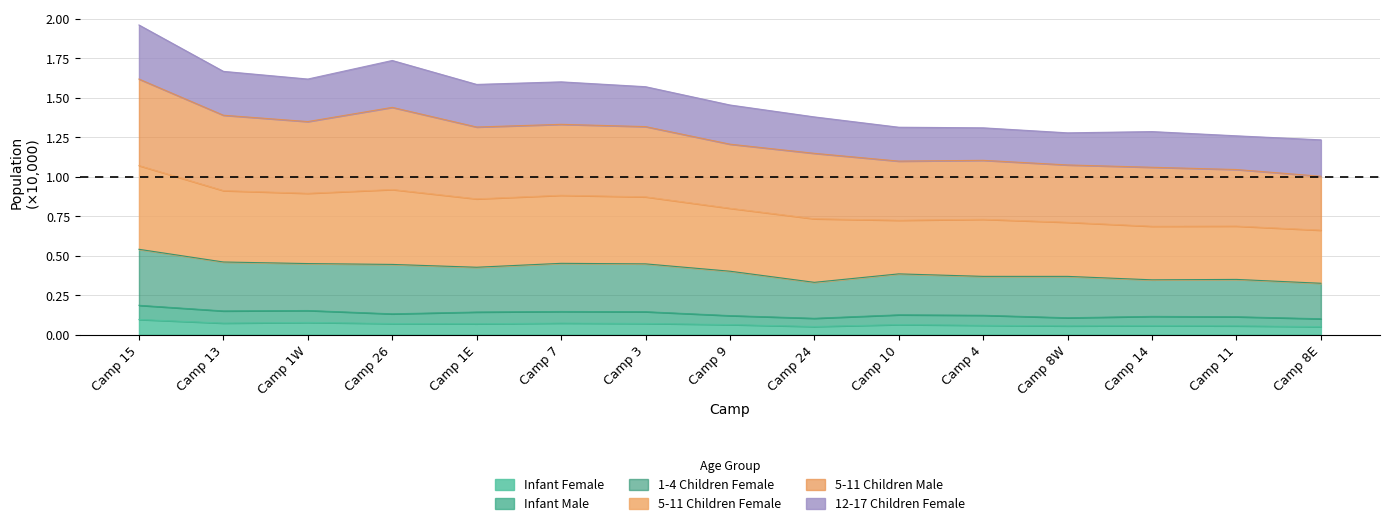

What is the total value across all series at Camp 8W?

1.3